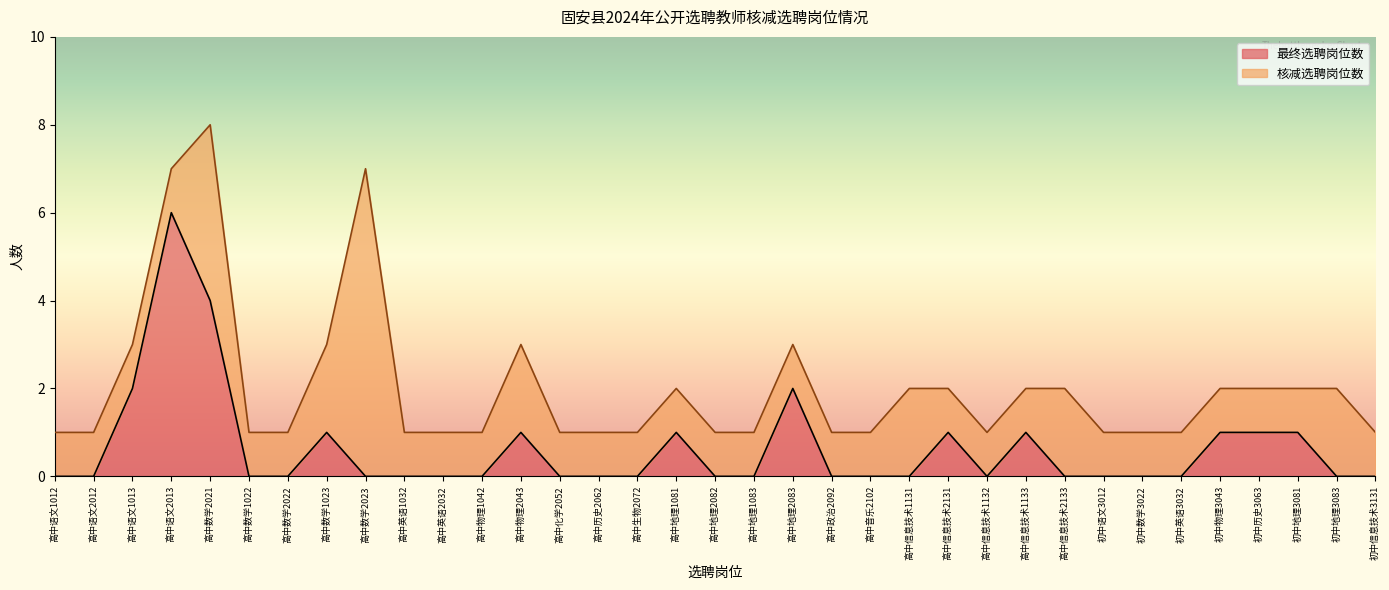

At which category does the data reach its first local valley?

高中信息技术1132